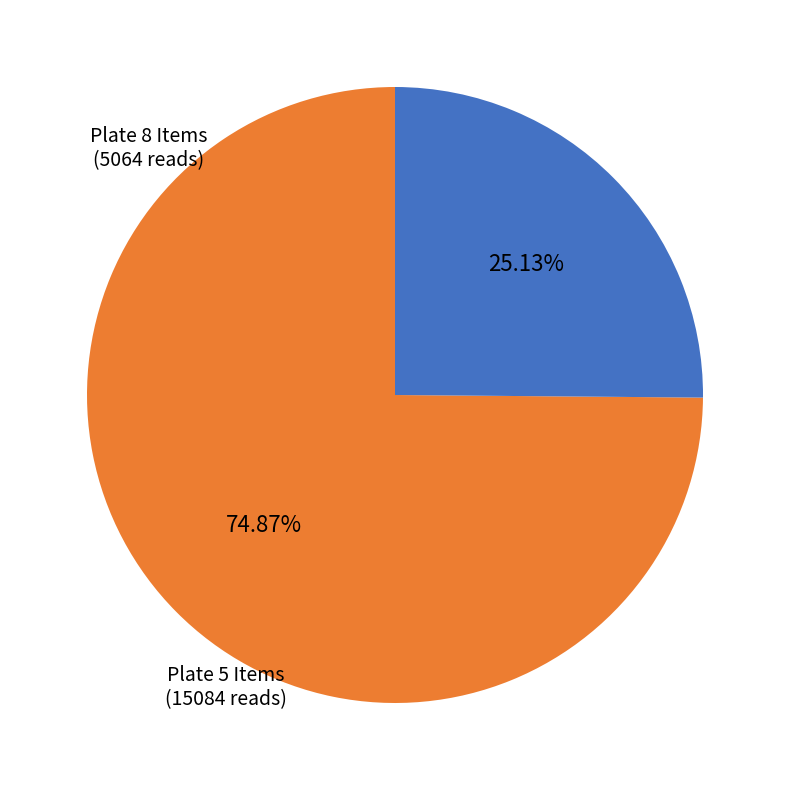

Is there any slice that represents more than half of the pie?

Yes